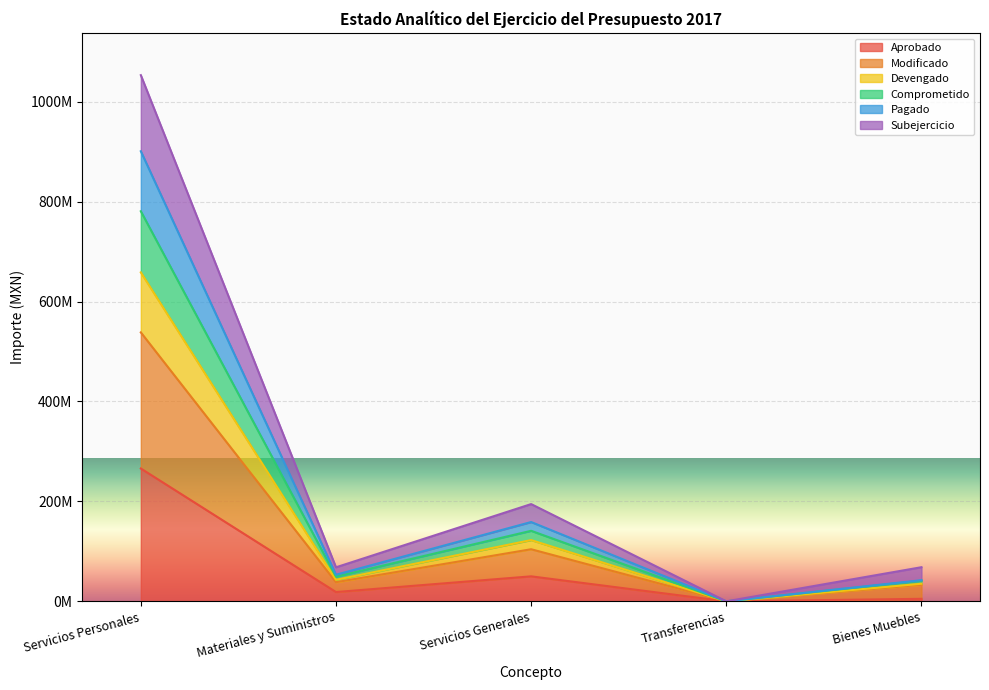

What is the greatest value displayed?

1053156231.5